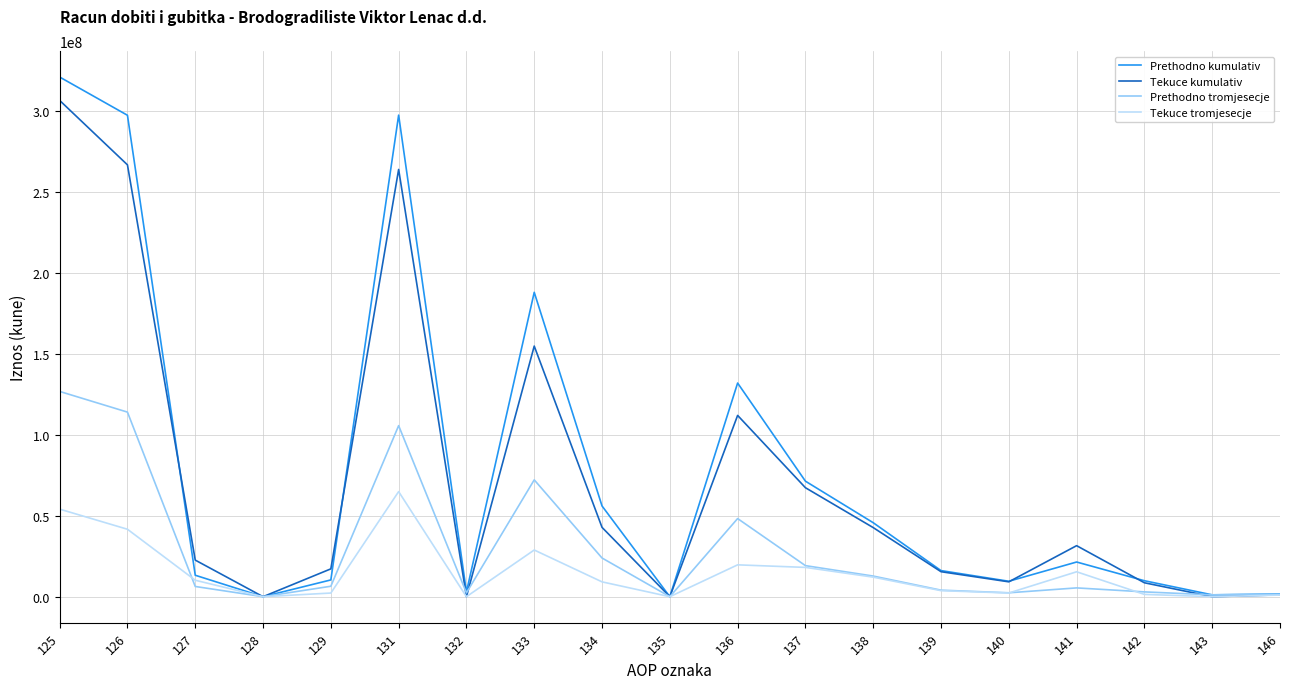

Does the chart display data point markers on the line(s)?

No